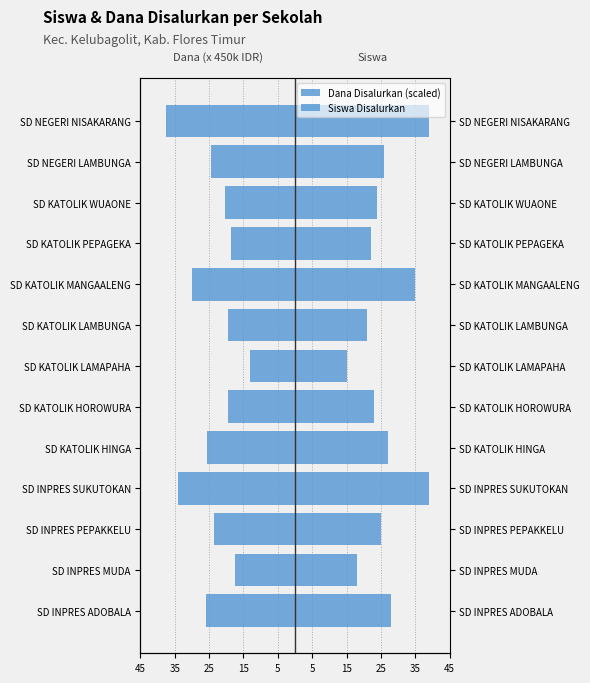

How many bars are there in each group?

2